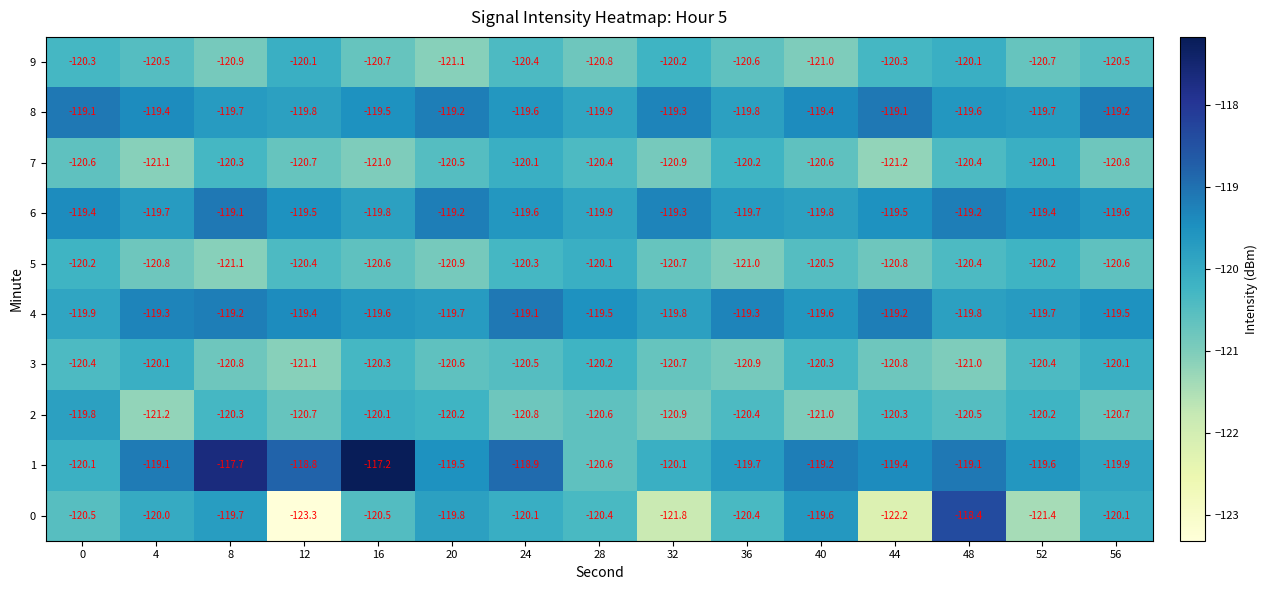

How many distinct data groups are displayed?

10